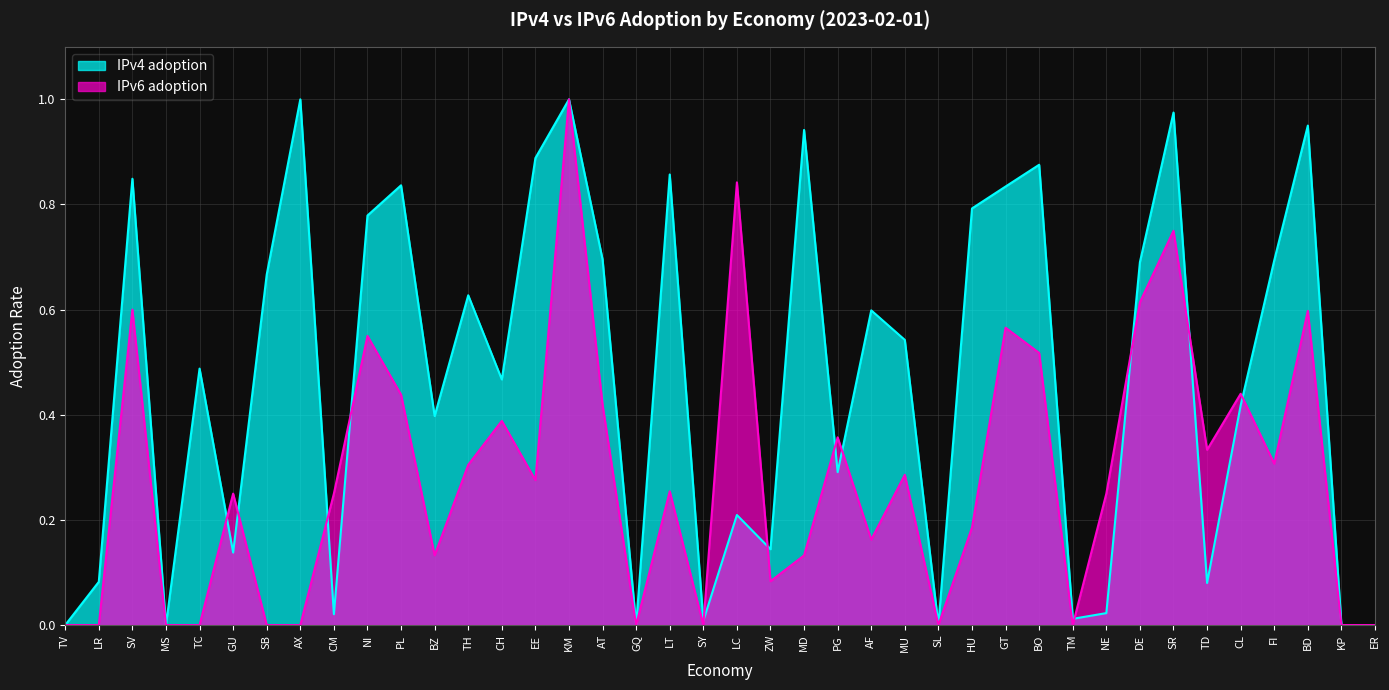

In IPv4 adoption, how many points are higher than both neighbors (excluding endpoints)?

13